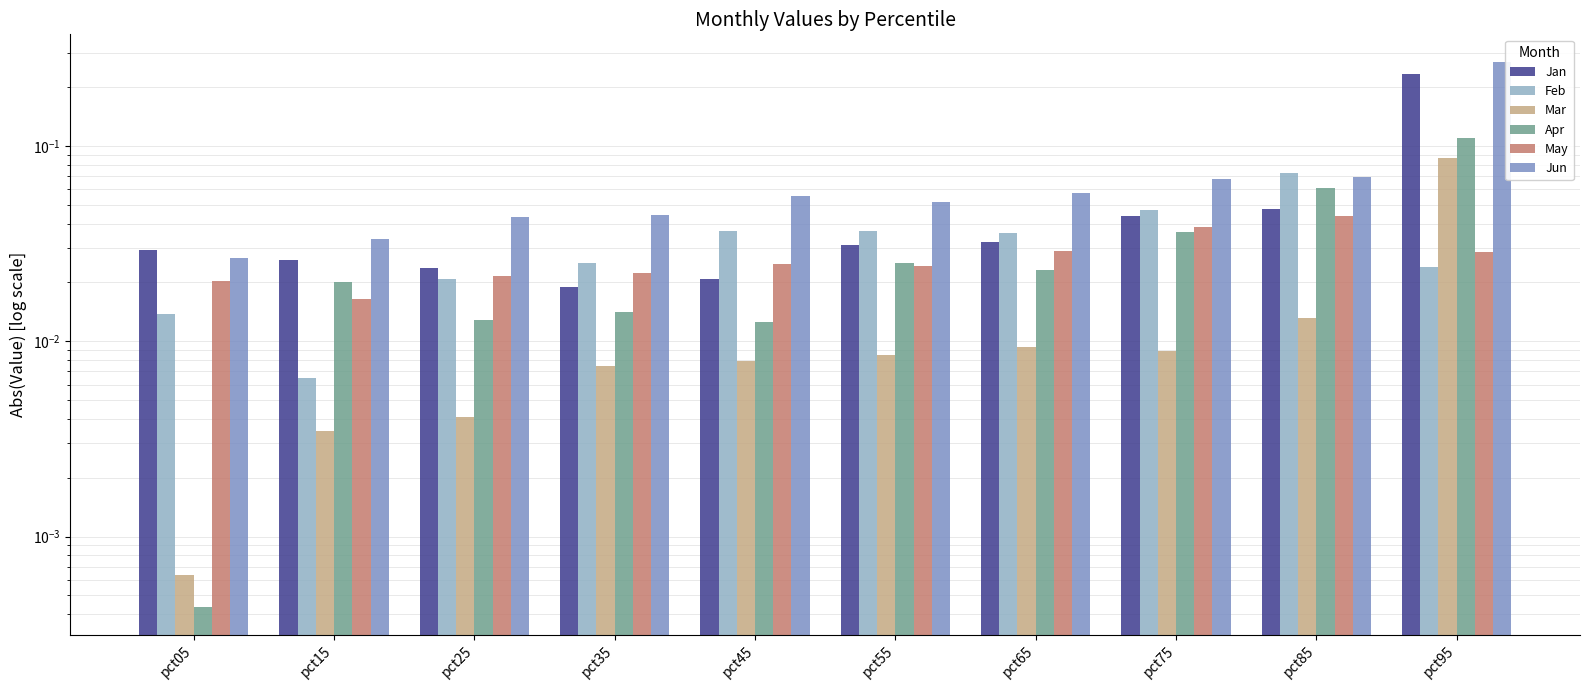

How many bars are there in total?

60